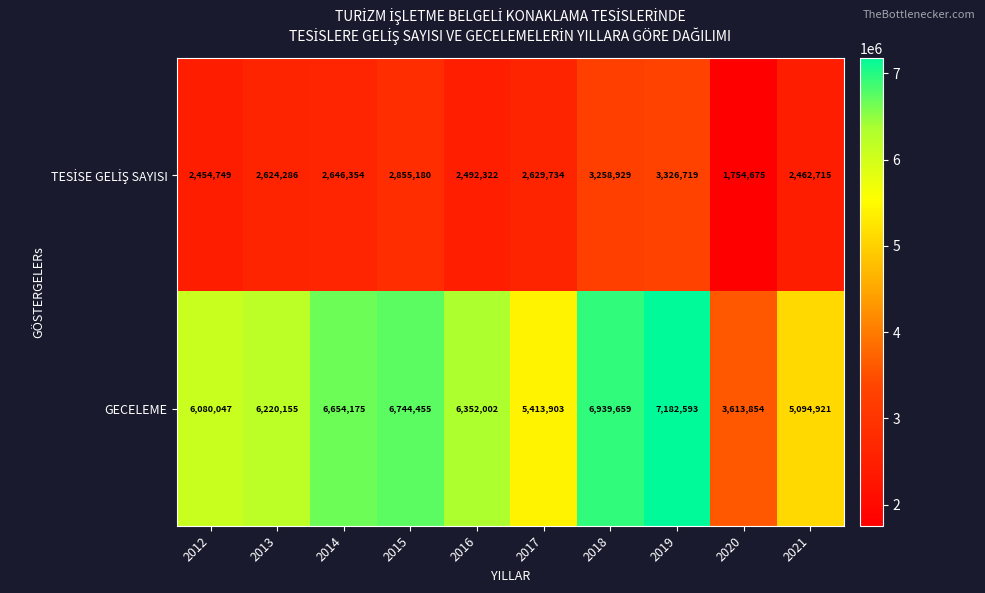

At how many categories does at least one series exceed 3763725?

9